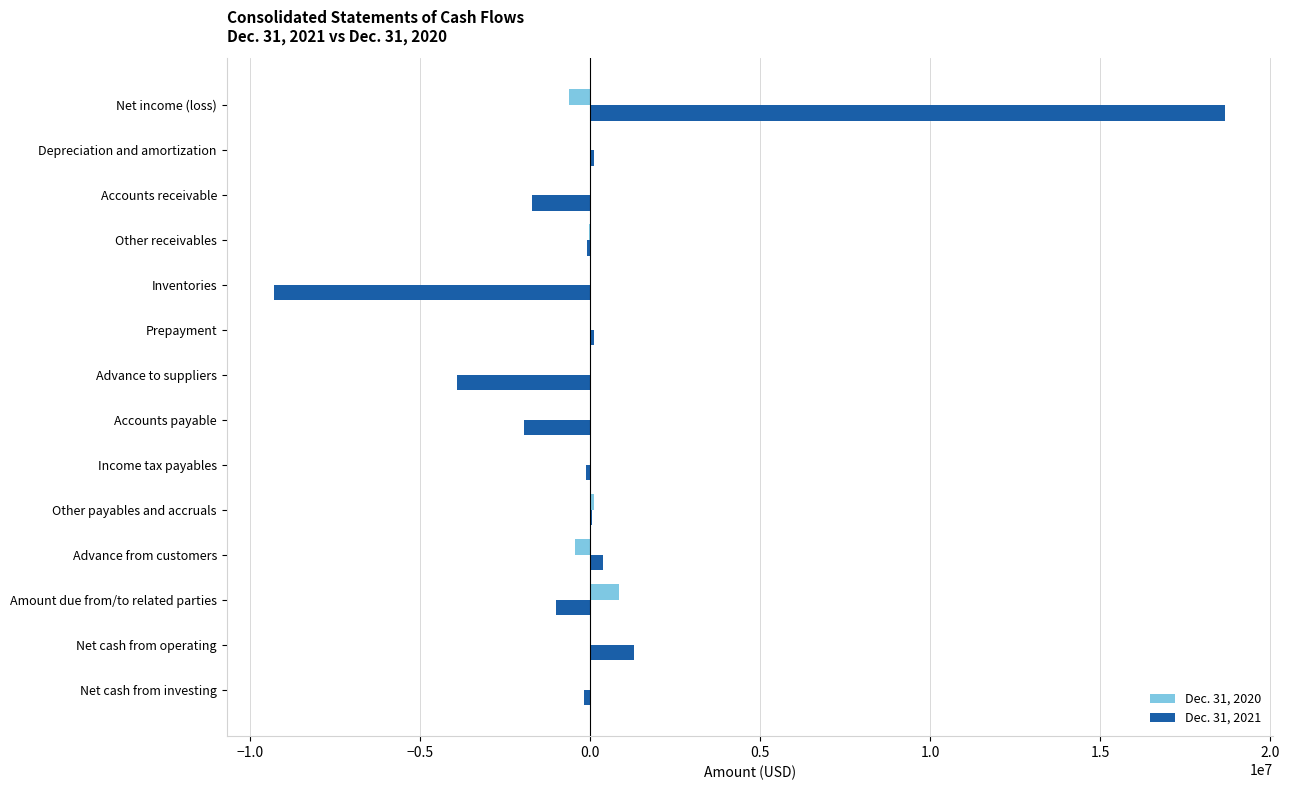

Which label corresponds to the largest value in the chart?

Net income (loss)